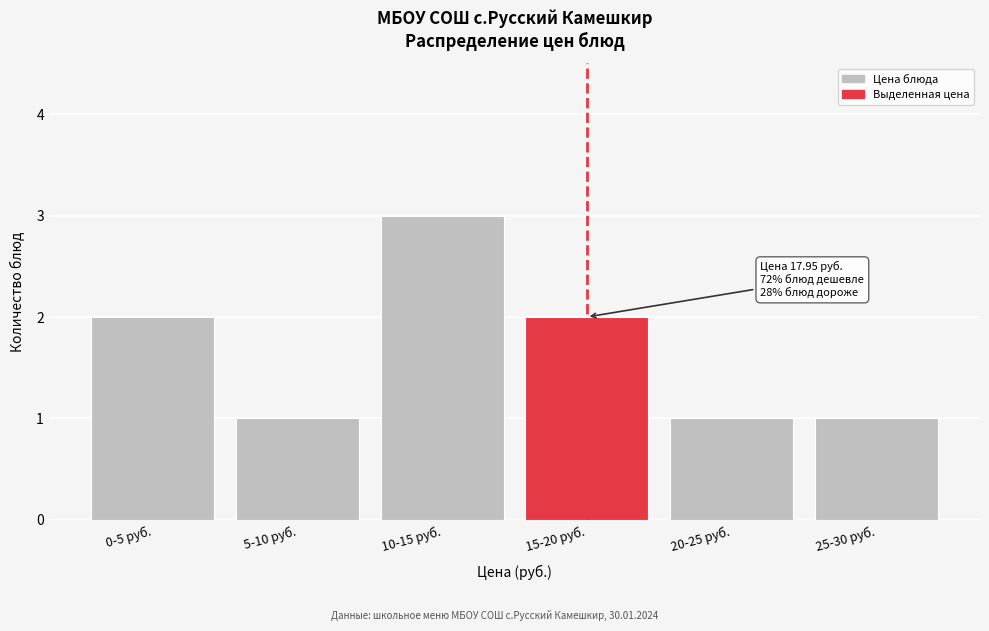

Reading right to left, what are all the values shown in this chart?

25-30 руб.=1	20-25 руб.=1	15-20 руб.=2	10-15 руб.=3	5-10 руб.=1	0-5 руб.=2